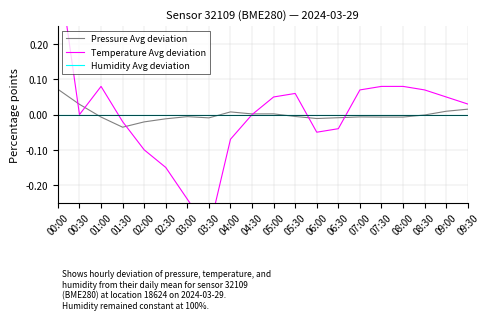

How many intersections are there between Temperature Avg deviation and Pressure Avg deviation?

6